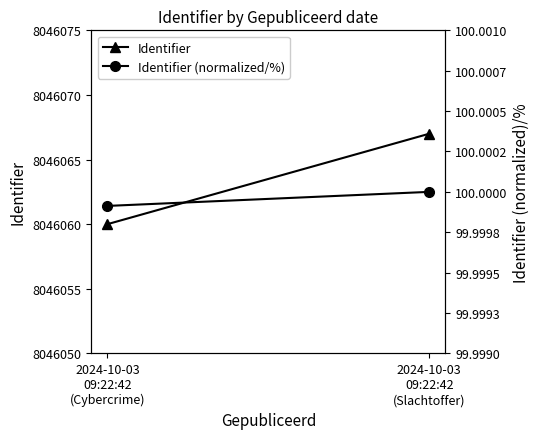

Rank the categories by Identifier value from highest to lowest.

2024-10-03
09:22:42
(Slachtoffer), 2024-10-03
09:22:42
(Cybercrime)